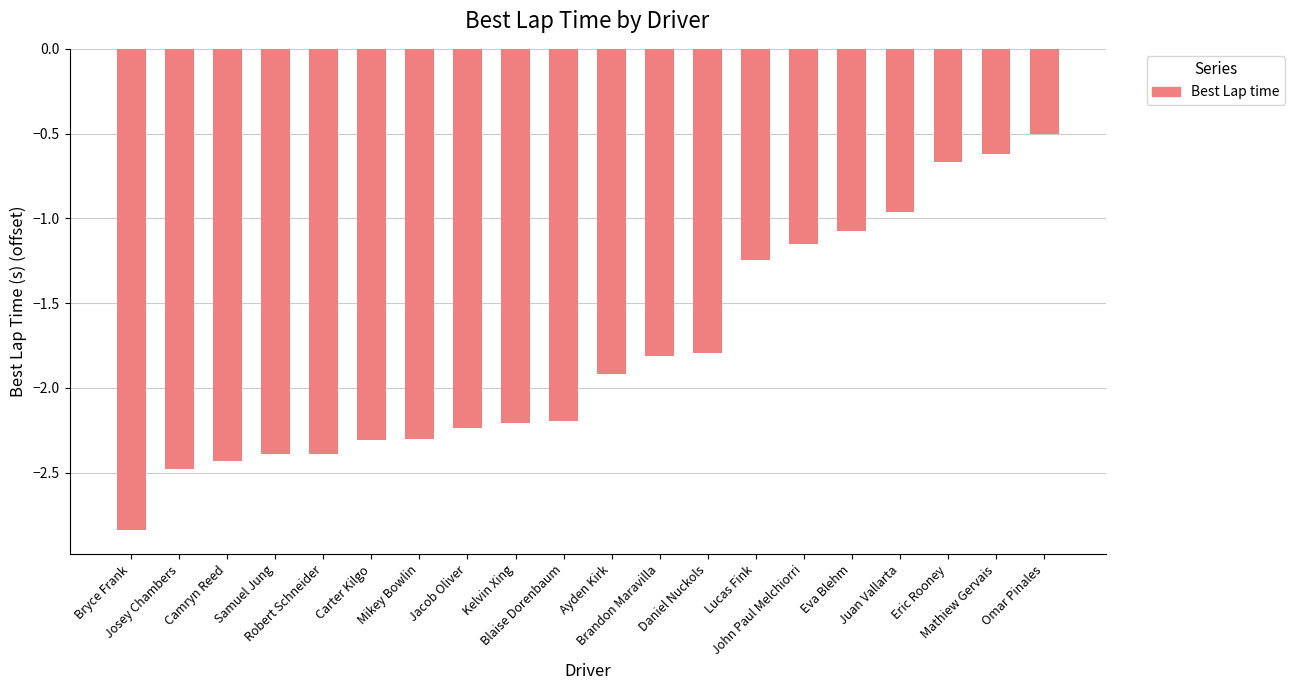

What is the sum of all values?

-35.5